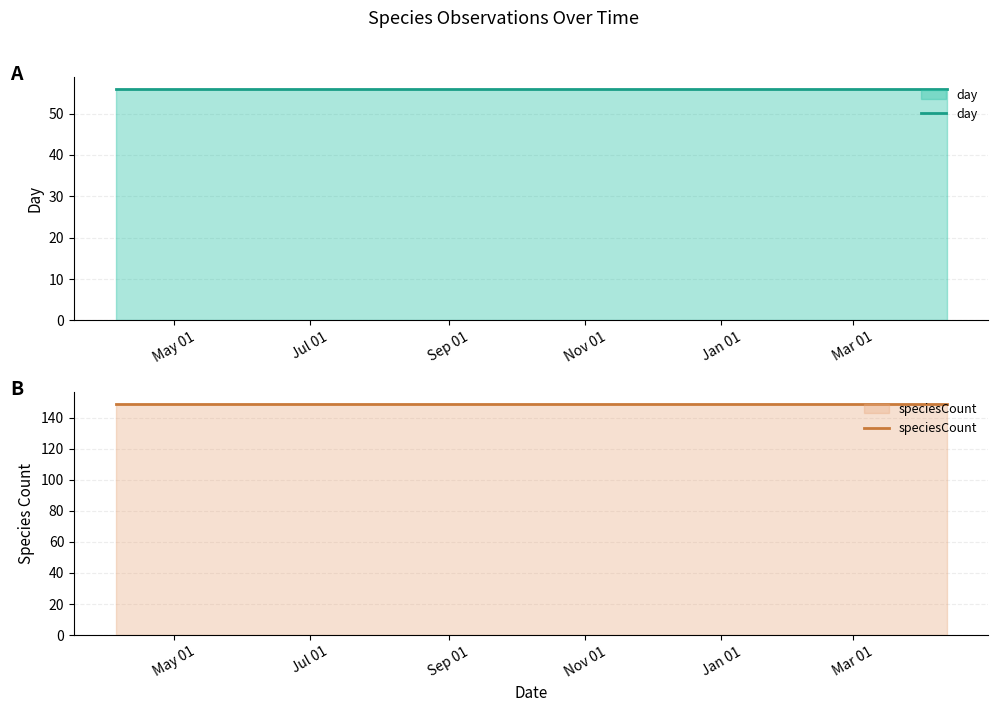

Reading left to right, what are all the values shown in this chart?

day: 56	56	56	56	56
speciesCount: 149	149	149	149	149